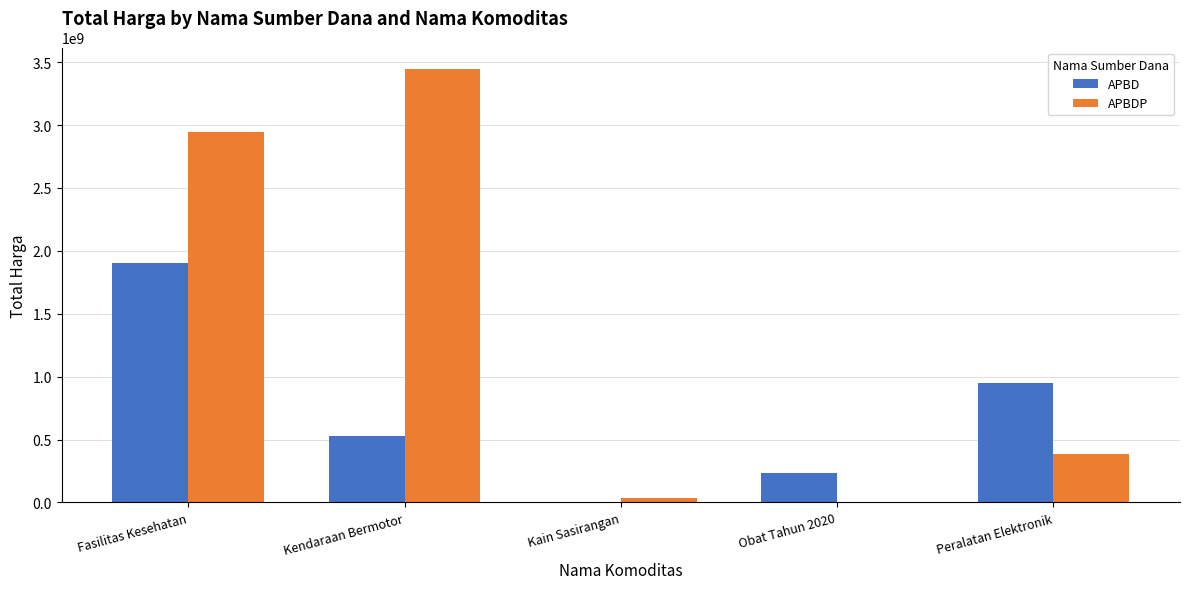

Is it true that APBD equals 232860710 at Obat Tahun 2020?

True